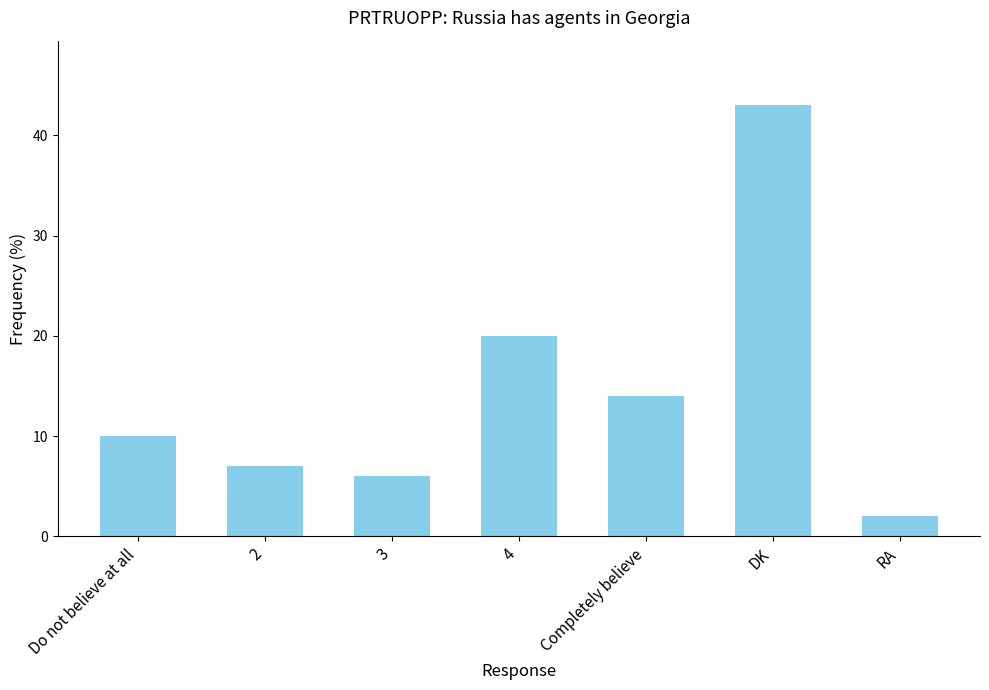

Reading left to right, what are all the values shown in this chart?

Do not believe at all=10	2=7	3=6	4=20	Completely believe=14	DK=43	RA=2